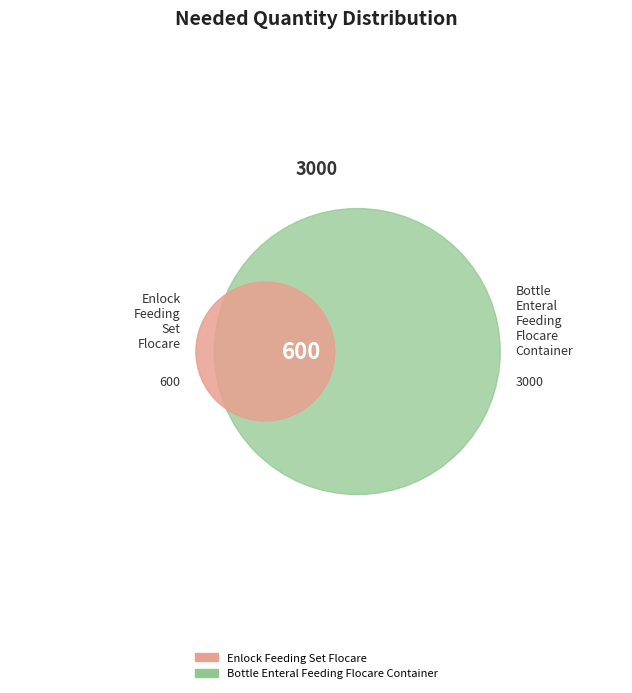

How many segments does this pie chart have?

2